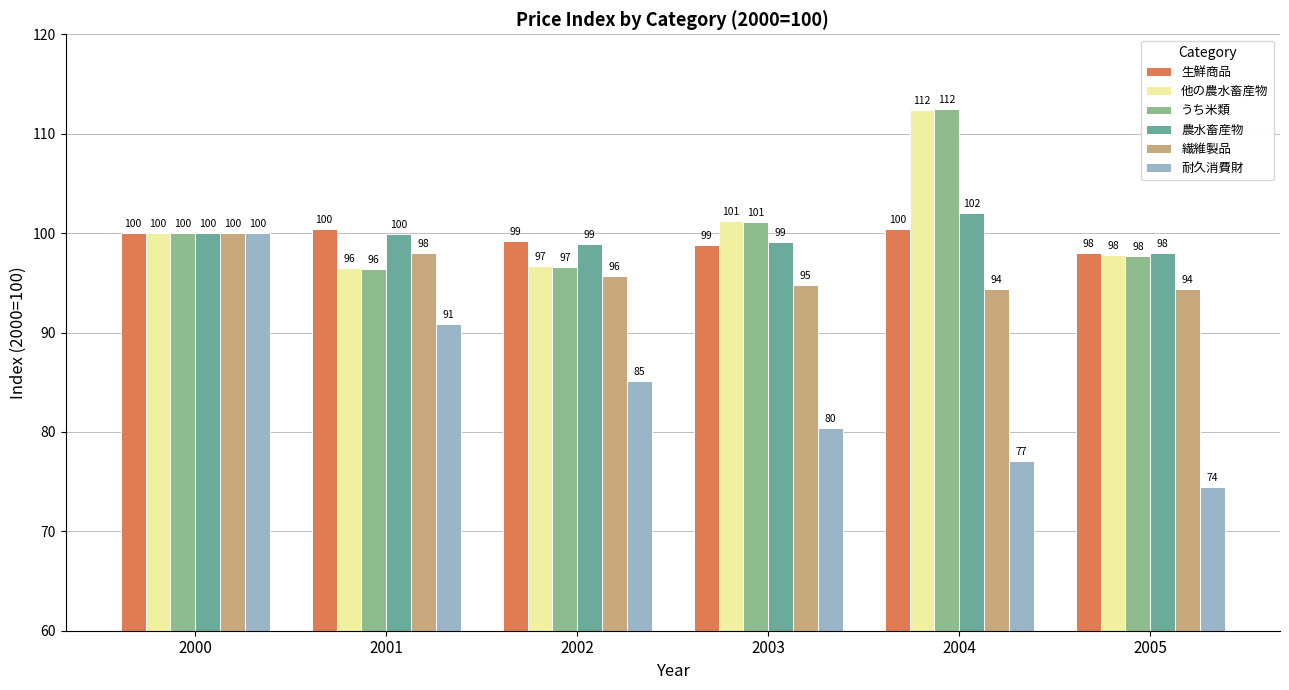

What is the value of the 耐久消費財 bar at the 2nd from the left?

90.9